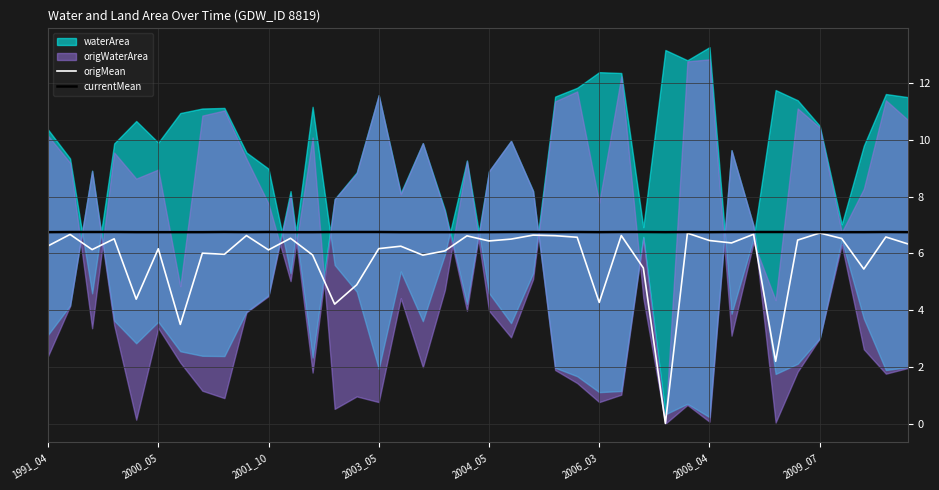

What is the sum of the currentMean values at 21 and 8?

13.5